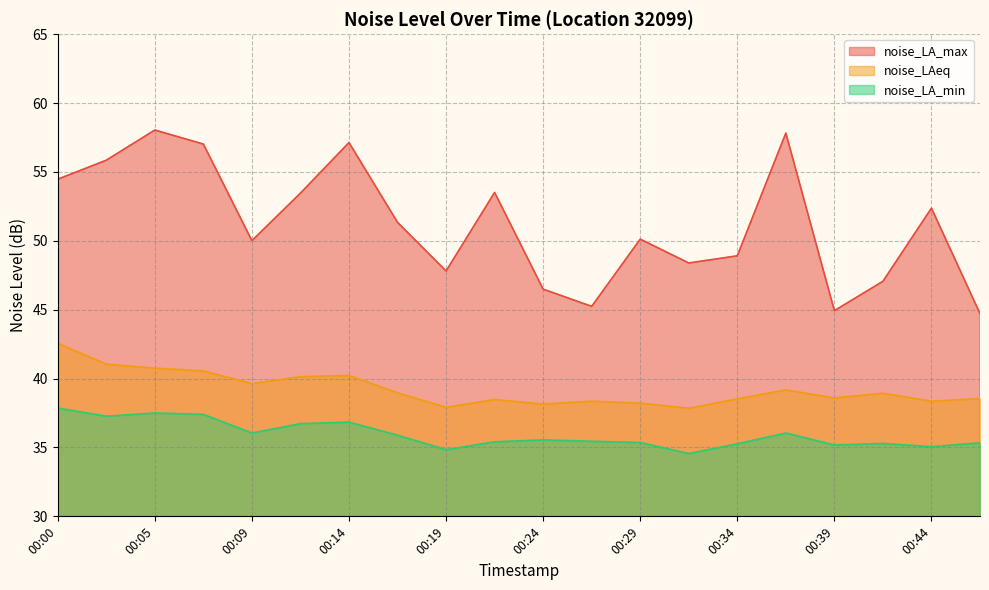

At which category does noise_LA_min reach its first local peak?

00:05